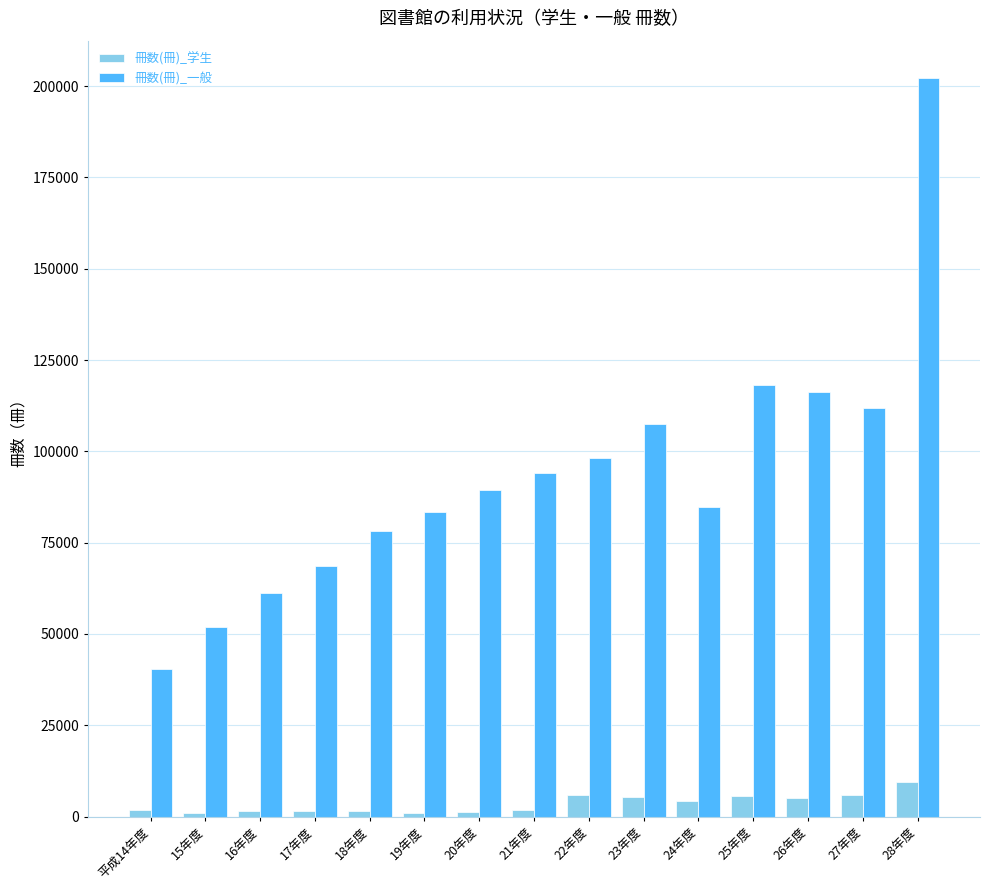

At which category is the sum across all series the highest?

28年度